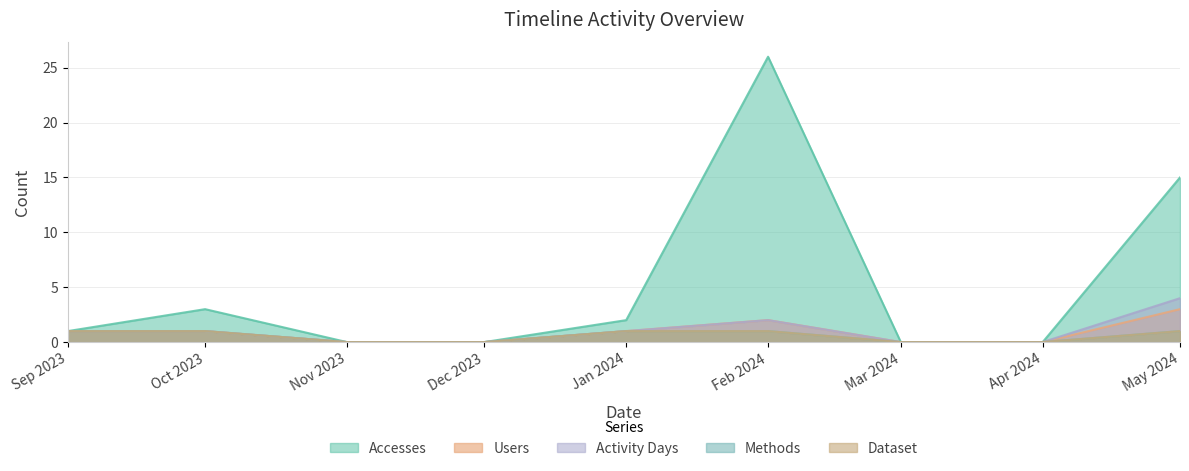

What is the difference between the maximum and minimum values in the Accesses series?

26